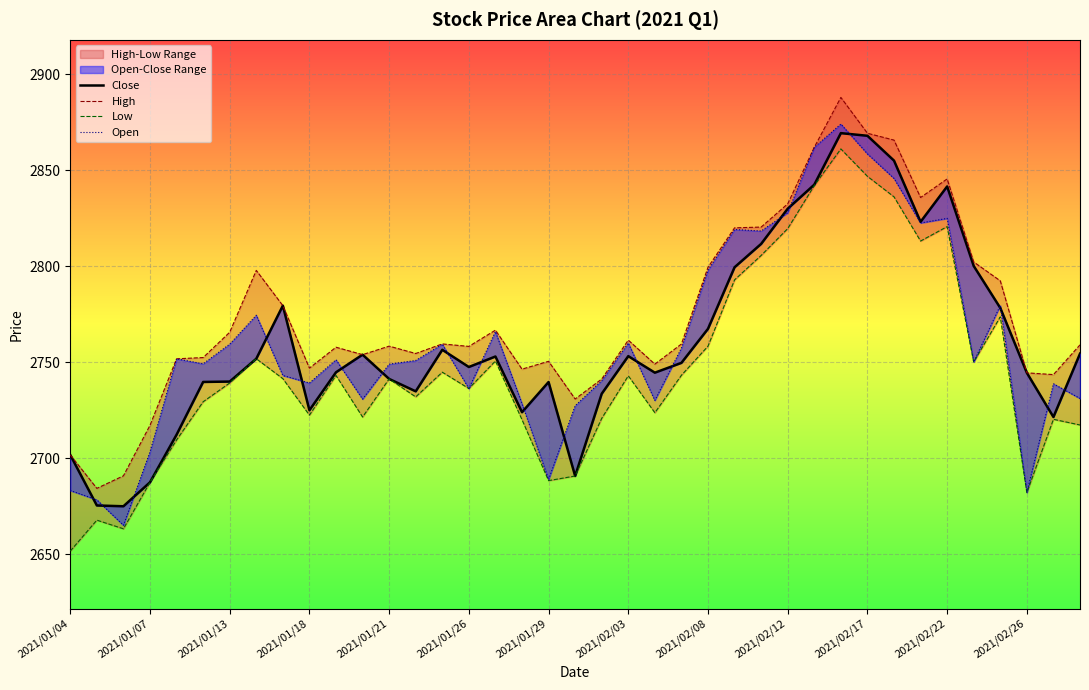

What is the approximate value of High at 14?

2759.5